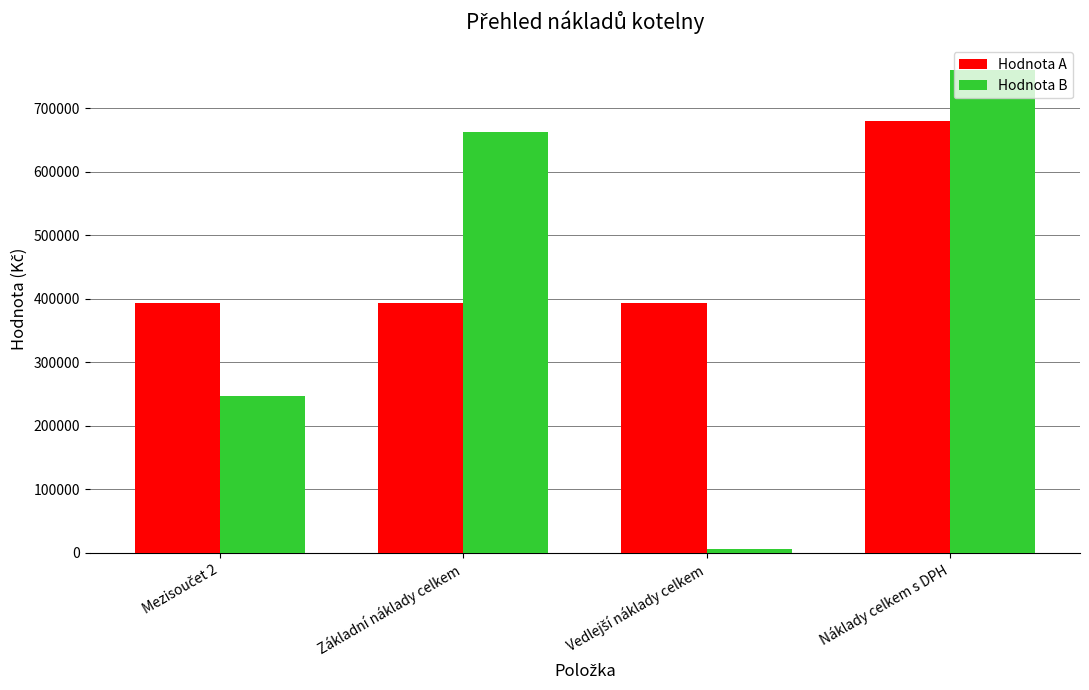

Which series has the widest spread of values?

Hodnota B